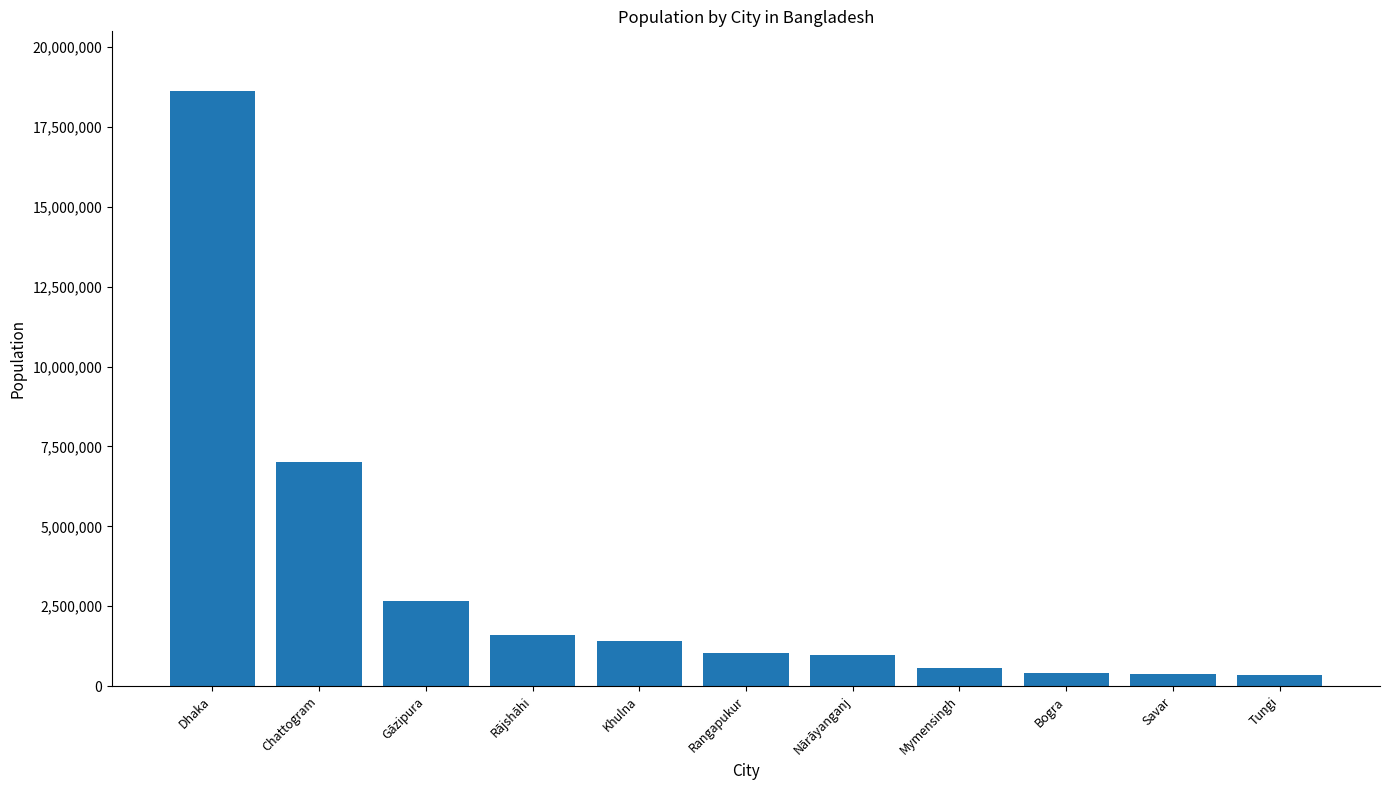

What is the minimum value shown in the chart?

350000